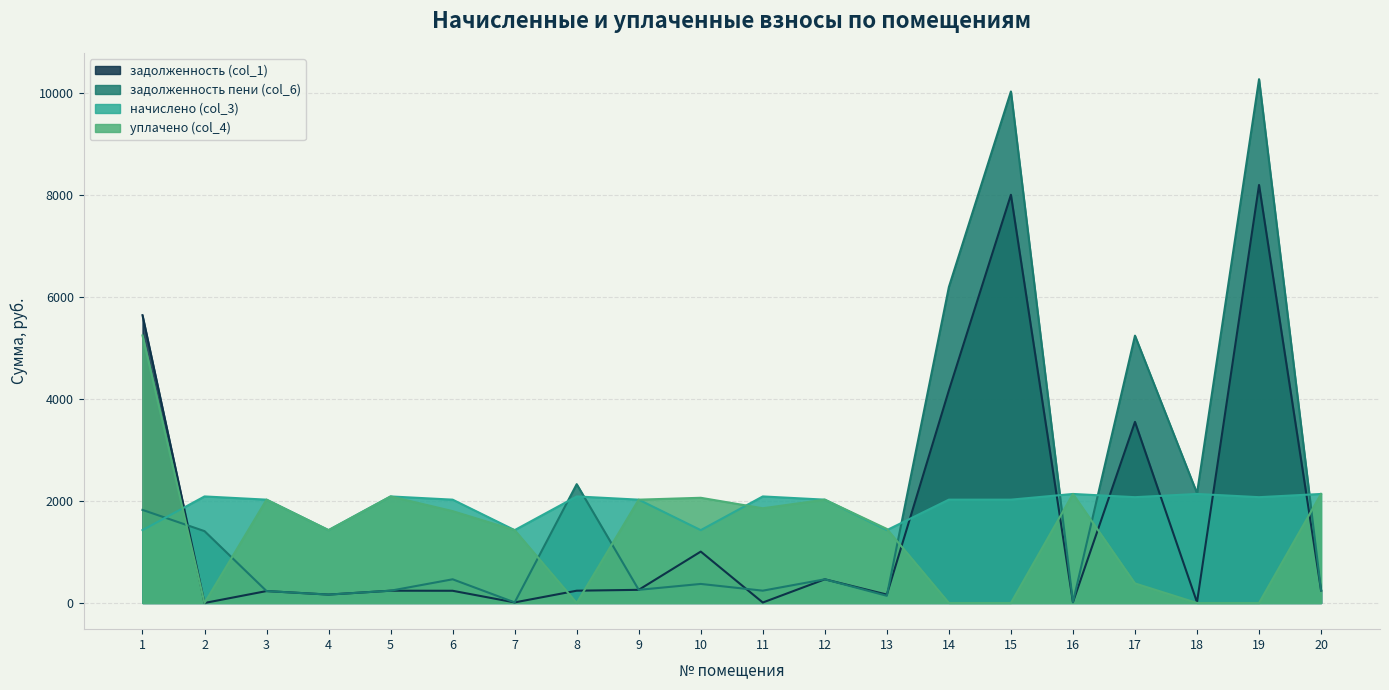

Which series changed the most between 4 and 11?

начислено (col_3)